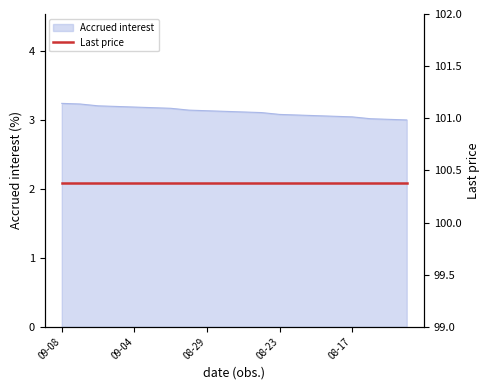

True or false: the data shows 3.2 at 09-08.

True